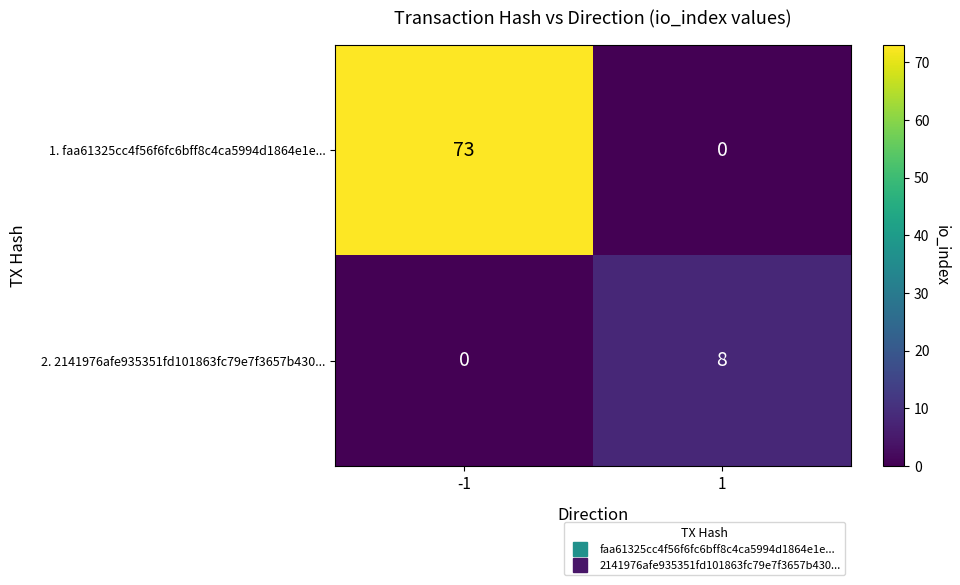

The 1. faa61325cc4f56f6fc6bff8c4ca5994d1864e1e... series shows 73 at -1. True or false?

True